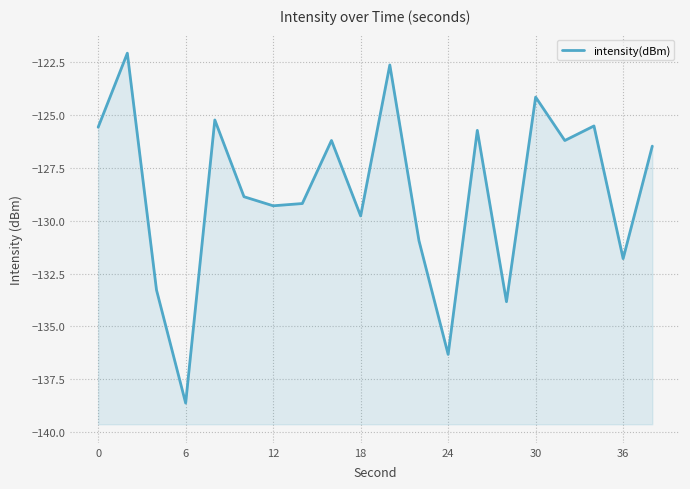

What is the sum of all values?

-2571.8